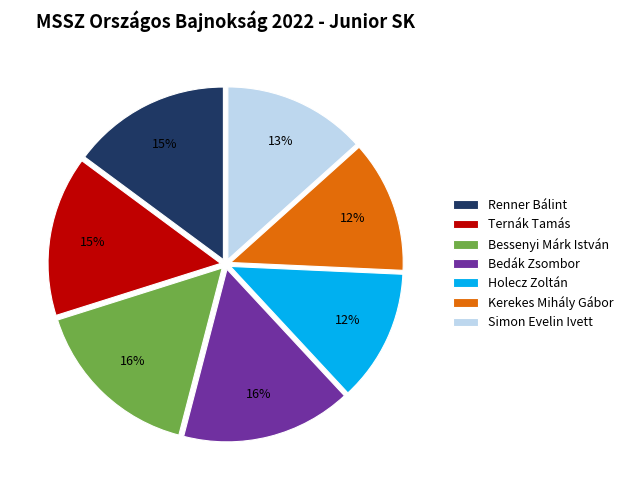

How many segments does this pie chart have?

7